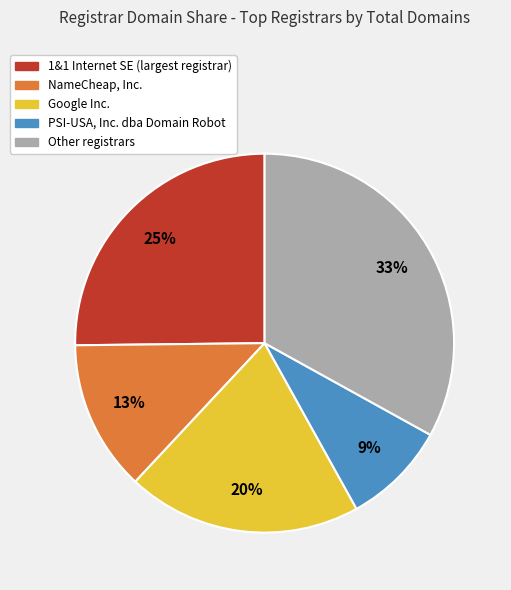

How many slices are in this pie chart?

5